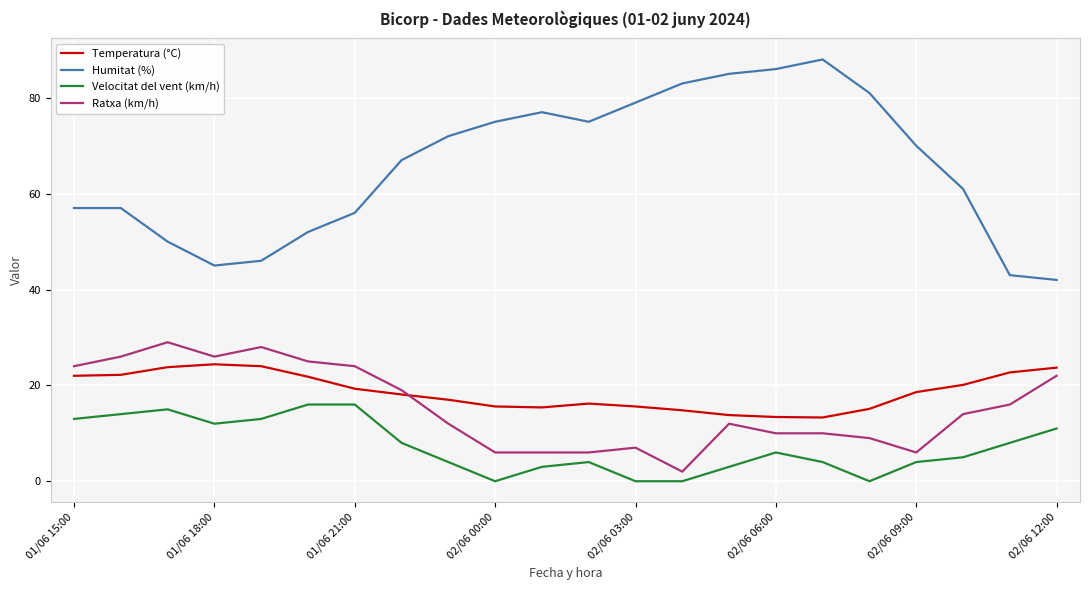

Which series has the largest total across all categories?

Humitat (%)